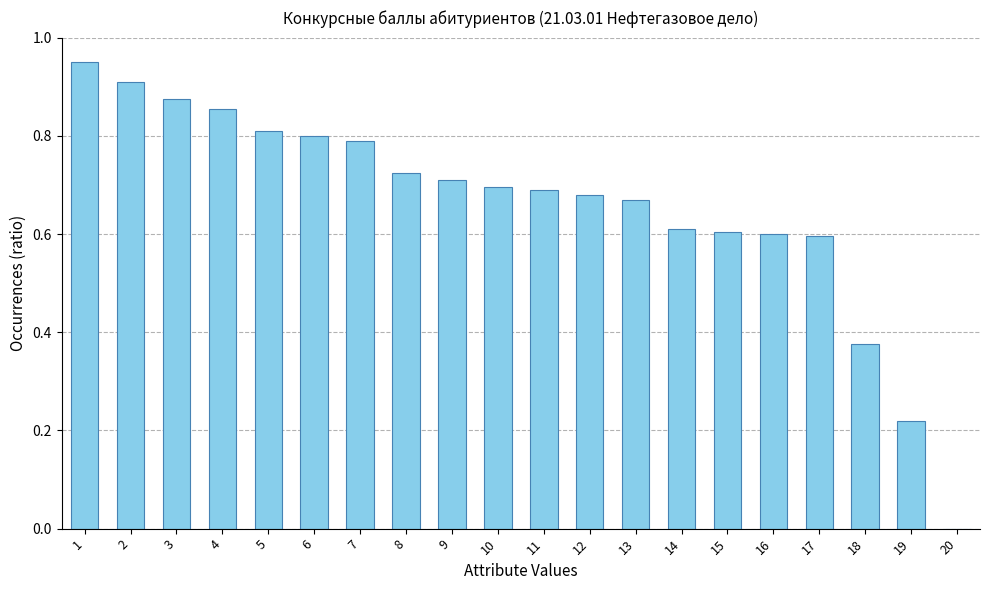

The chart shows a value of 0.5 at 10. True or false?

False